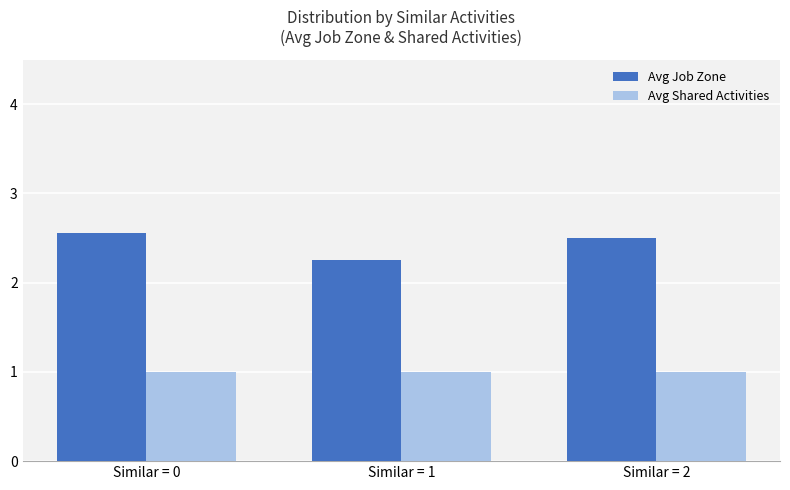

At which label does Avg Job Zone reach its minimum?

Similar = 1